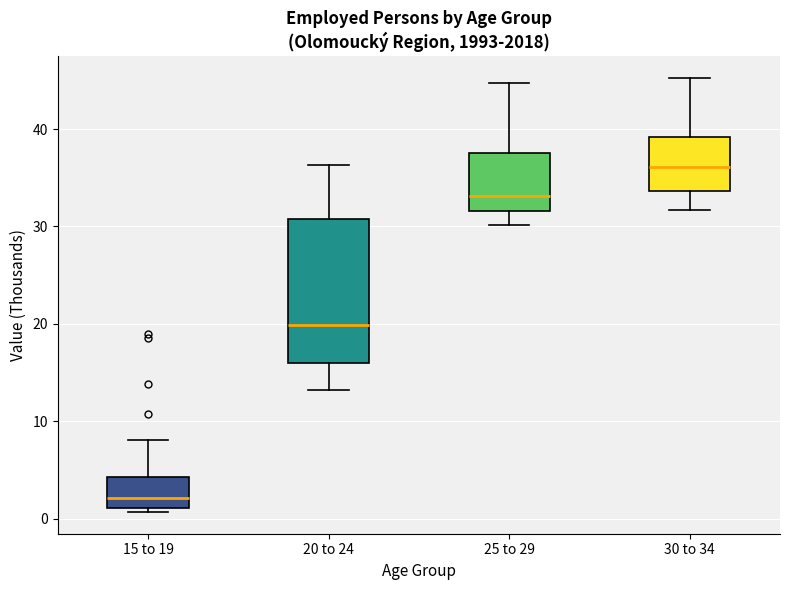

Where is the upper edge of the box for 25 to 29 on the y-axis? The values are not printed on the chart, so give them approximately, as read against the axis.

38